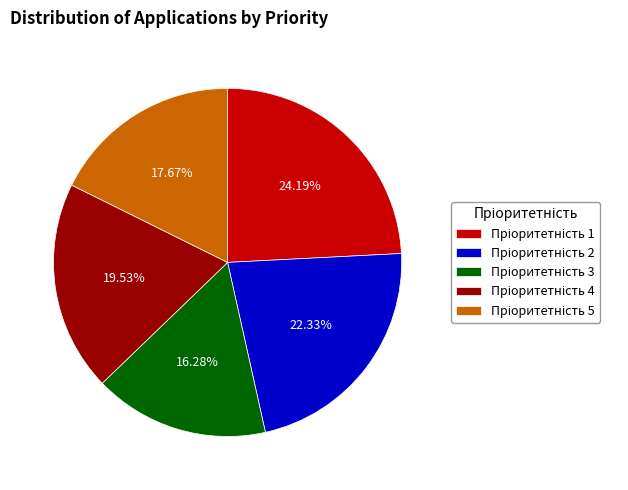

How many slices are in this pie chart?

5